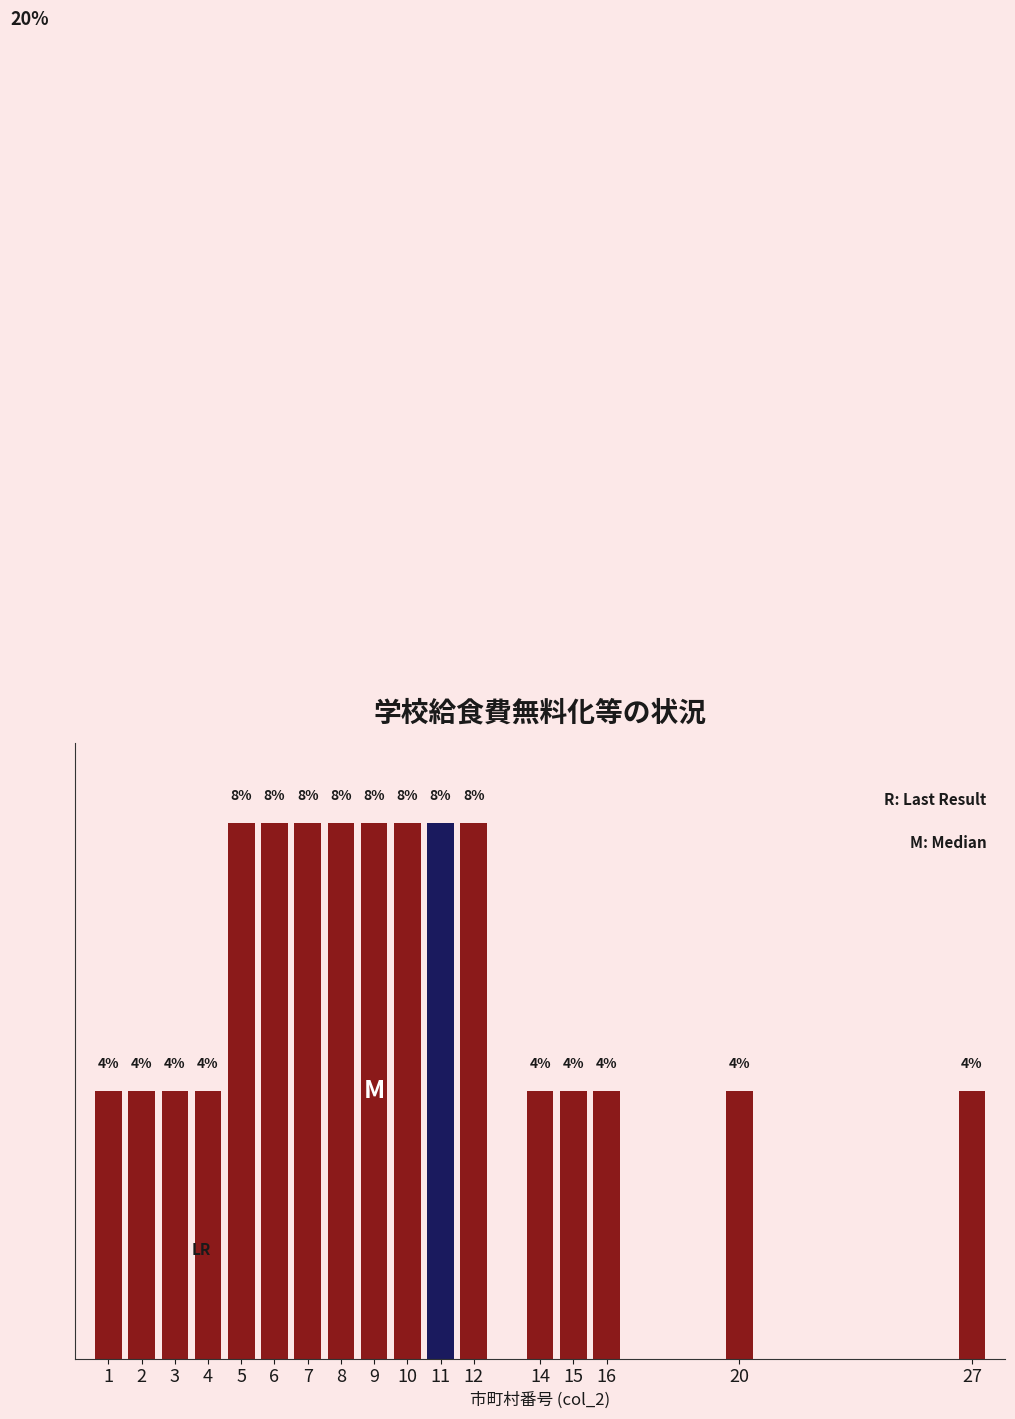

Are the bars horizontal?

No